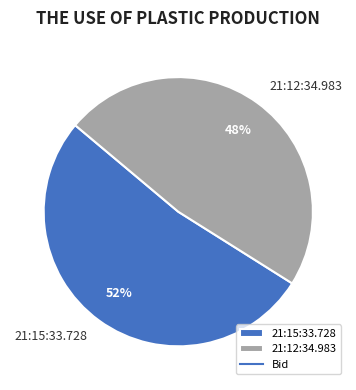

How many segments does this pie chart have?

2